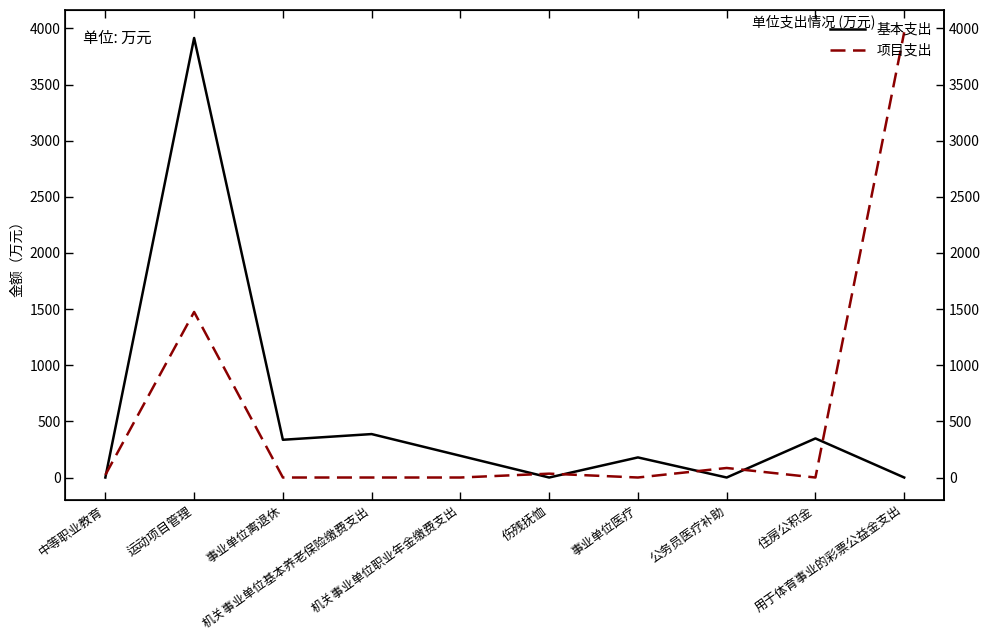

Rank the categories by 基本支出 value from highest to lowest.

运动项目管理, 机关事业单位基本养老保险缴费支出, 住房公积金, 事业单位离退休, 机关事业单位职业年金缴费支出, 事业单位医疗, 中等职业教育, 伤残抚恤, 公务员医疗补助, 用于体育事业的彩票公益金支出